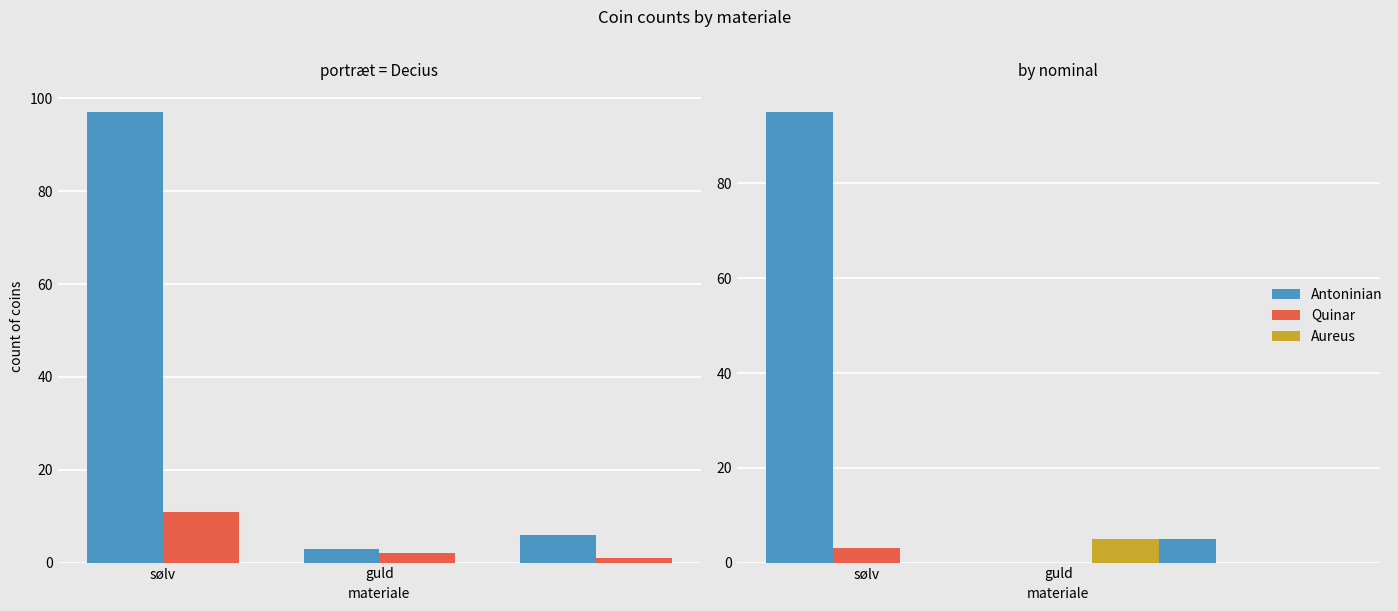

What is the sum of all Quinar values?

3